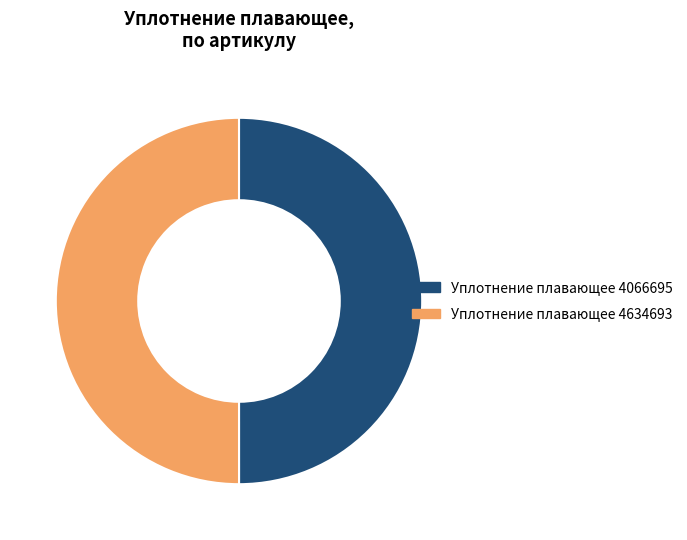

Do Уплотнение плавающее 4066695 and Уплотнение плавающее 4634693 together represent more than half of the pie?

Yes